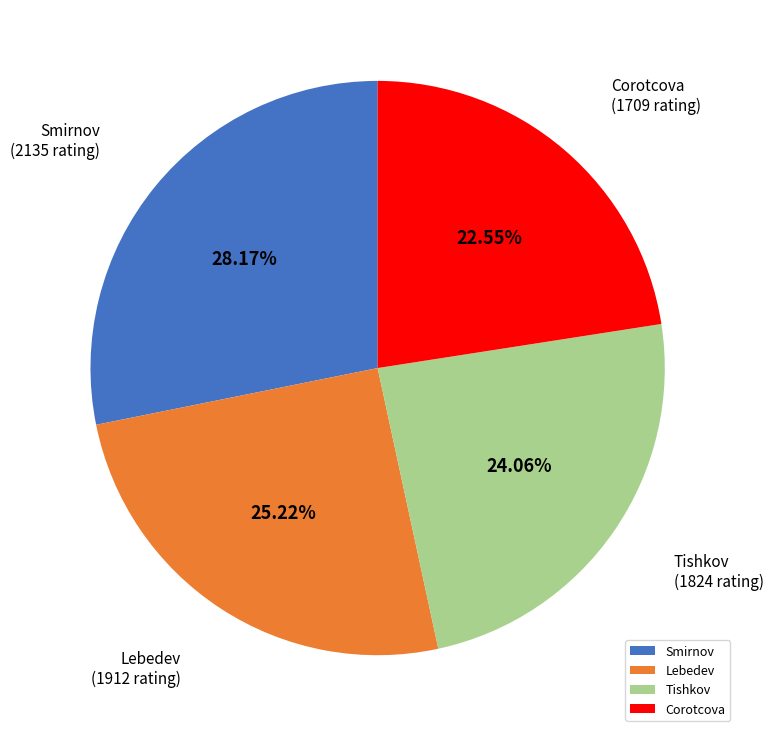

Does any single category account for the majority?

No